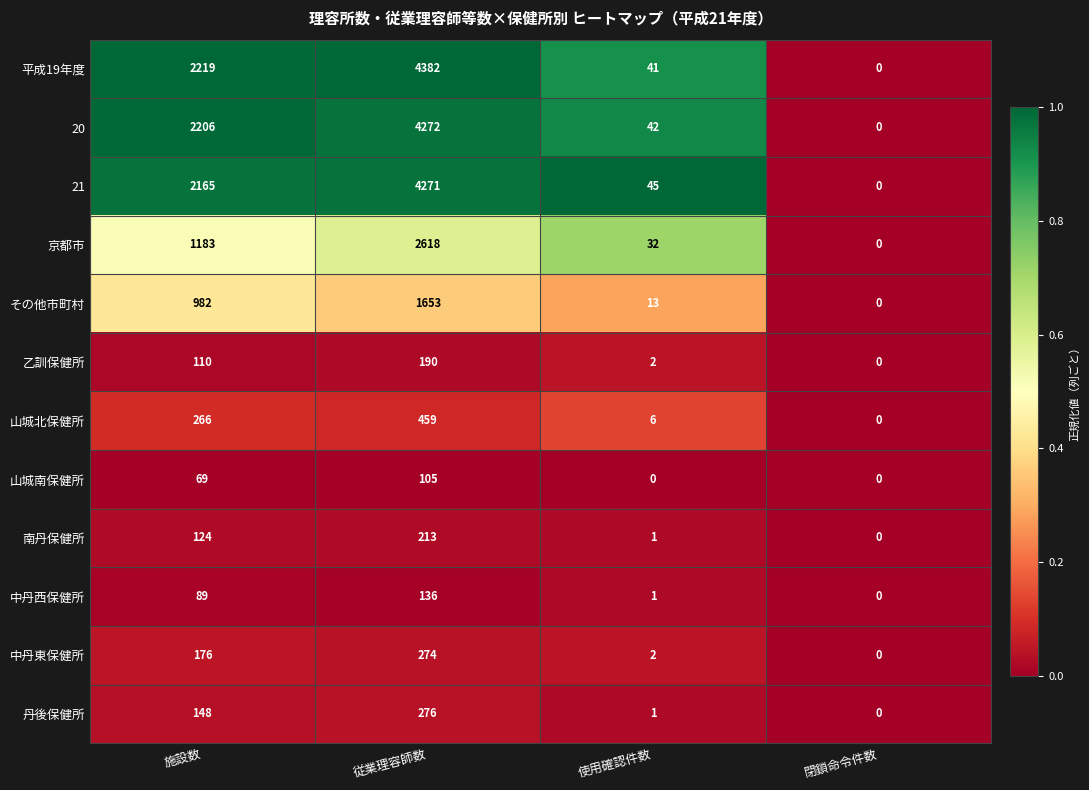

Which series has the widest spread of values?

平成19年度